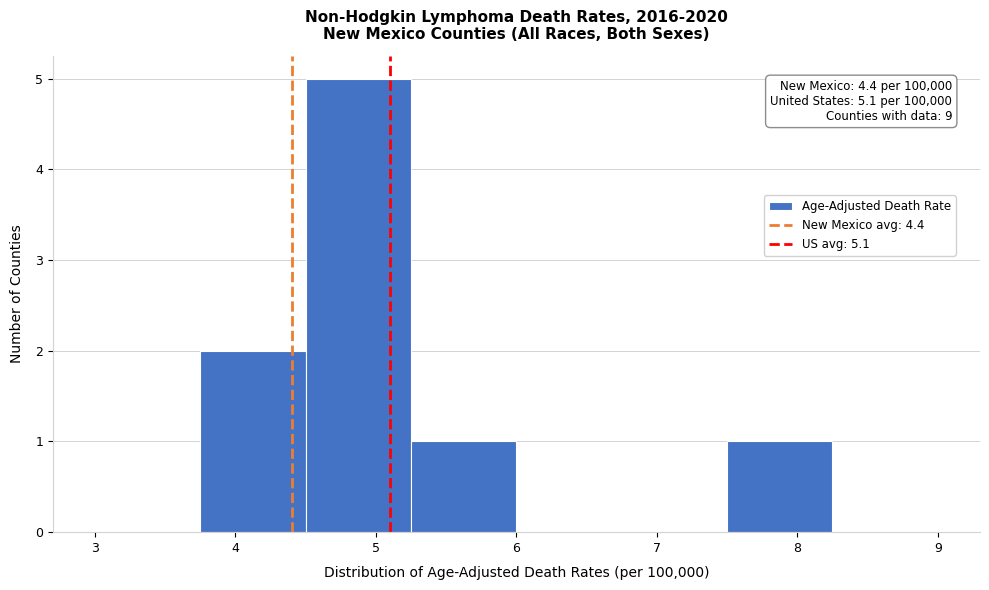

Over which range of the x-axis is the bar tallest?

4.50 to 5.25